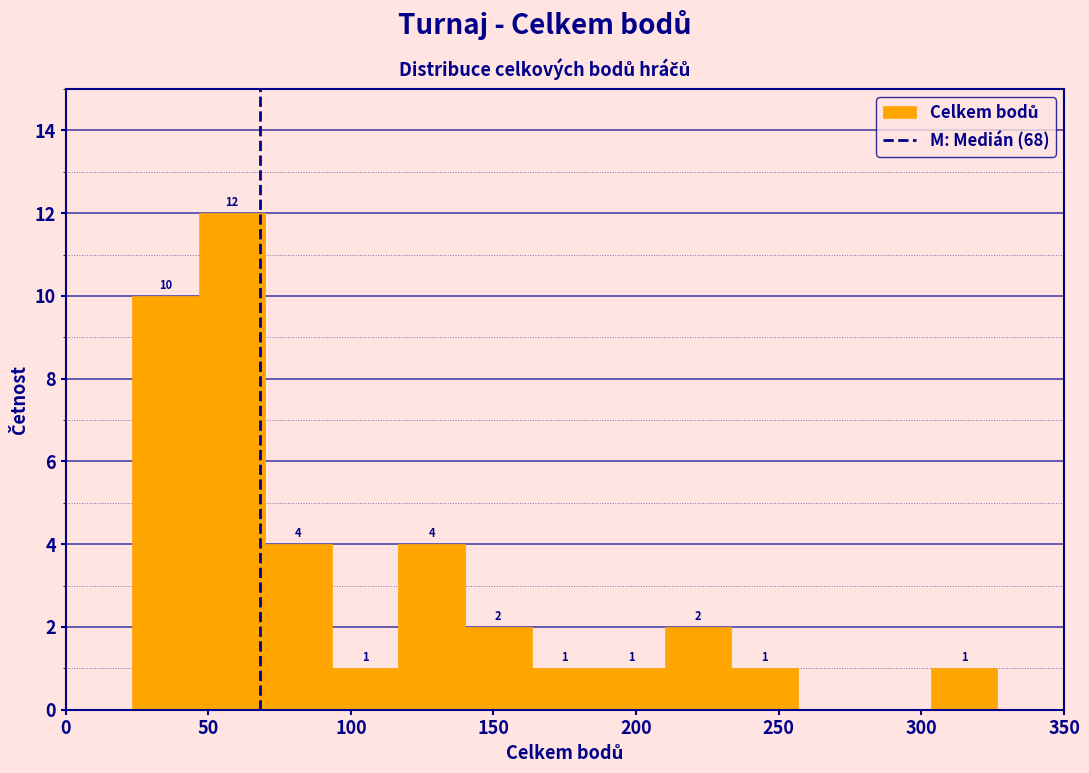

Over which range of the x-axis is the bar tallest?

45 to 70